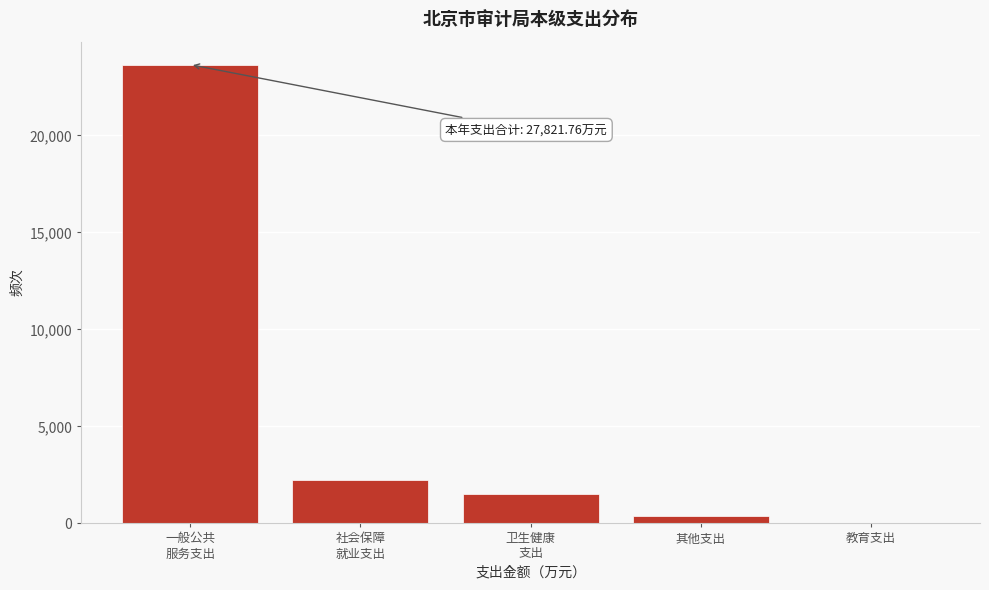

What is the maximum value shown in the chart?

23654.3